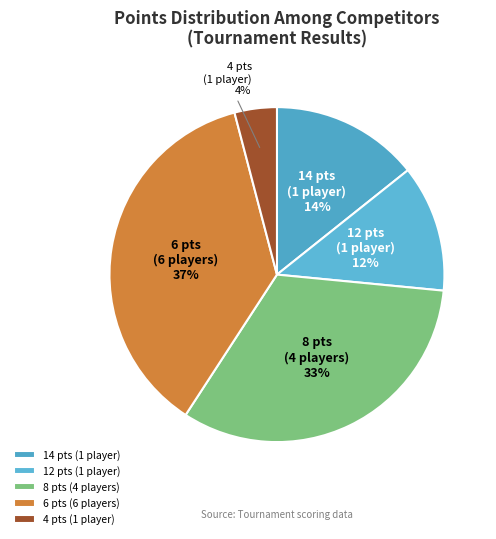

Is it true that 14 pts (1 player) is 28% of the pie?

False